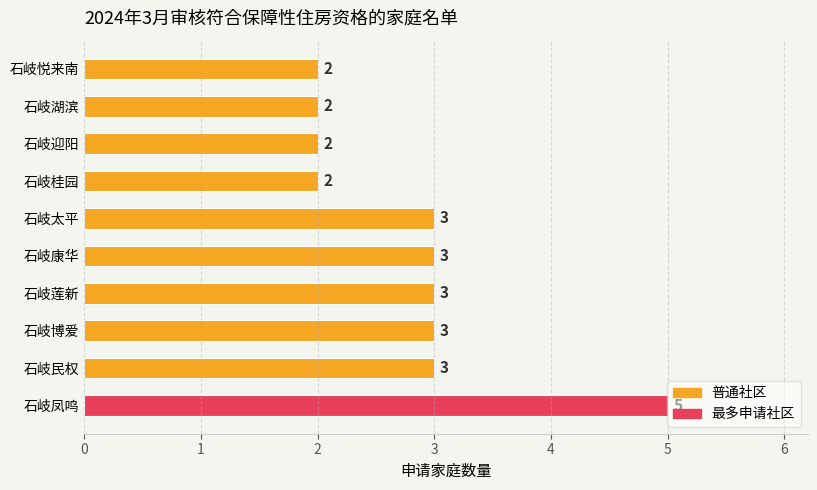

What is the ratio of the value at 石岐迎阳 to the value at 石岐莲新?

0.7